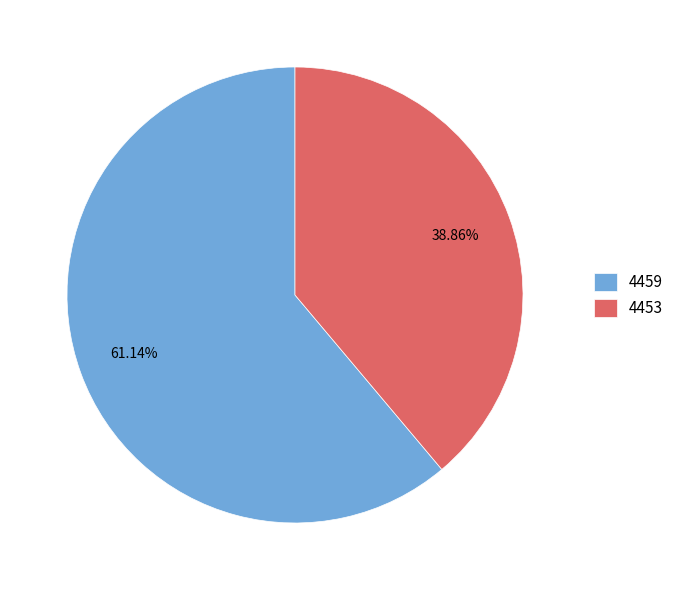

Which category accounts for the majority?

4459